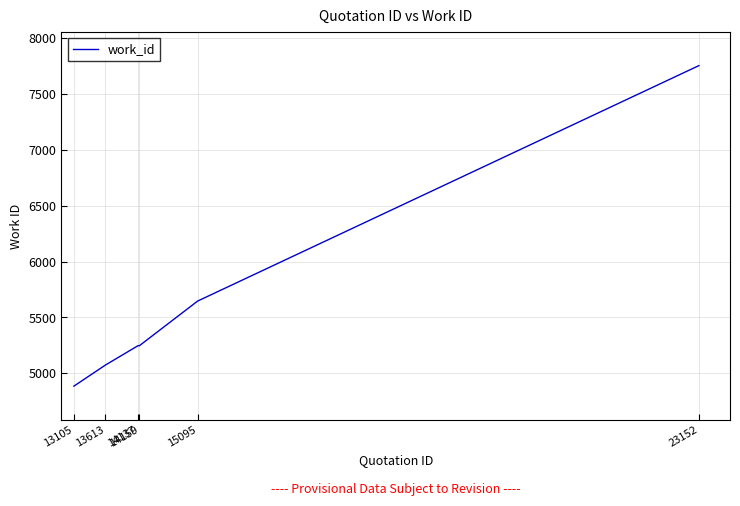

Which has a higher value, 14159 or 13105?

14159